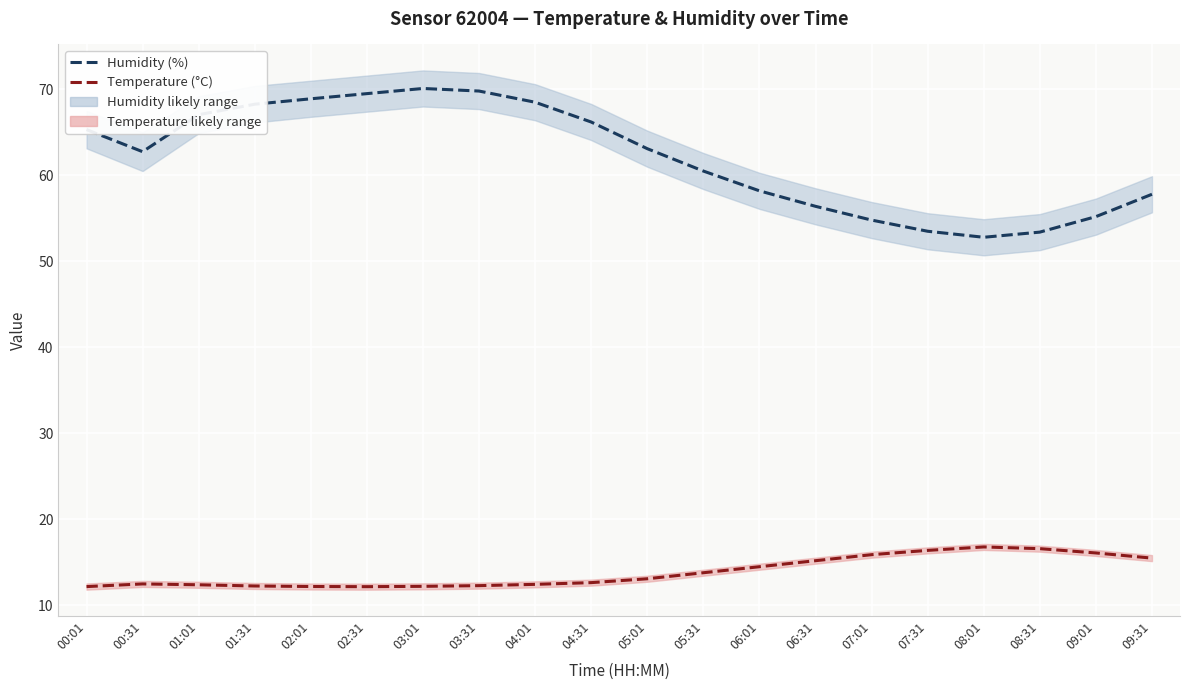

True or false: Temperature (°C) has a value of 3.8 at 09:31.

False